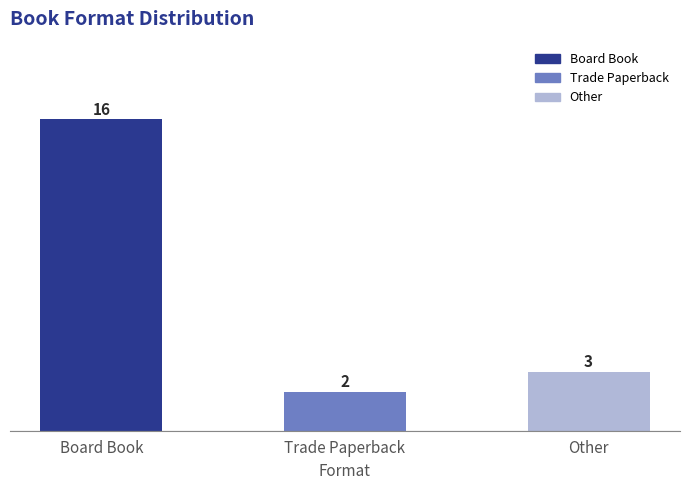

Is it true that Avg_Result equals 4.1 at Trade Paperback?

False